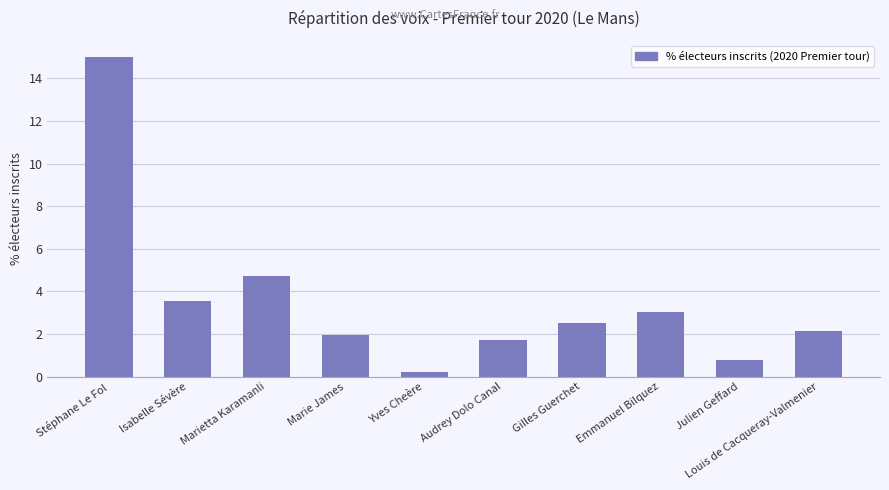

Which label corresponds to the largest value in the chart?

Stéphane Le Fol